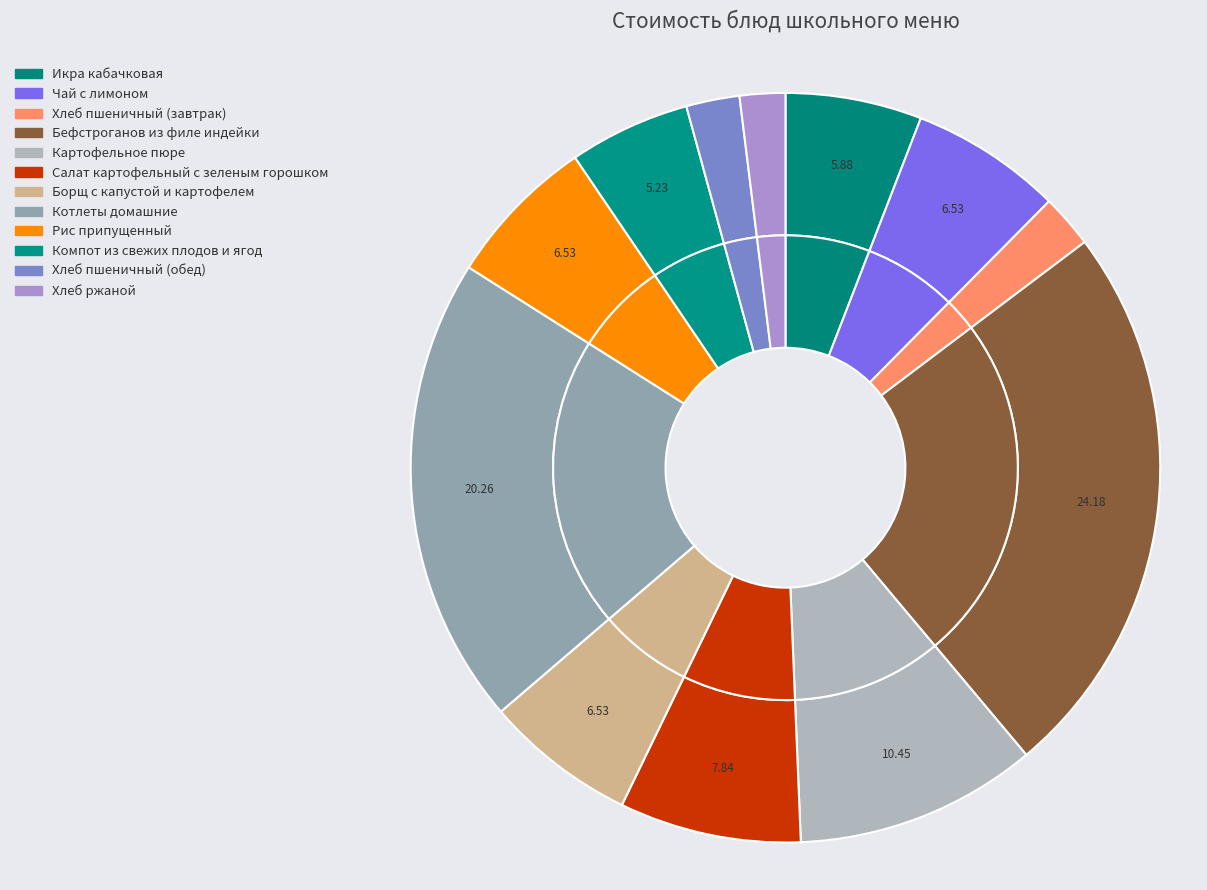

Between Борщ с капустой и картофелем and Котлеты домашние, which is larger?

Котлеты домашние